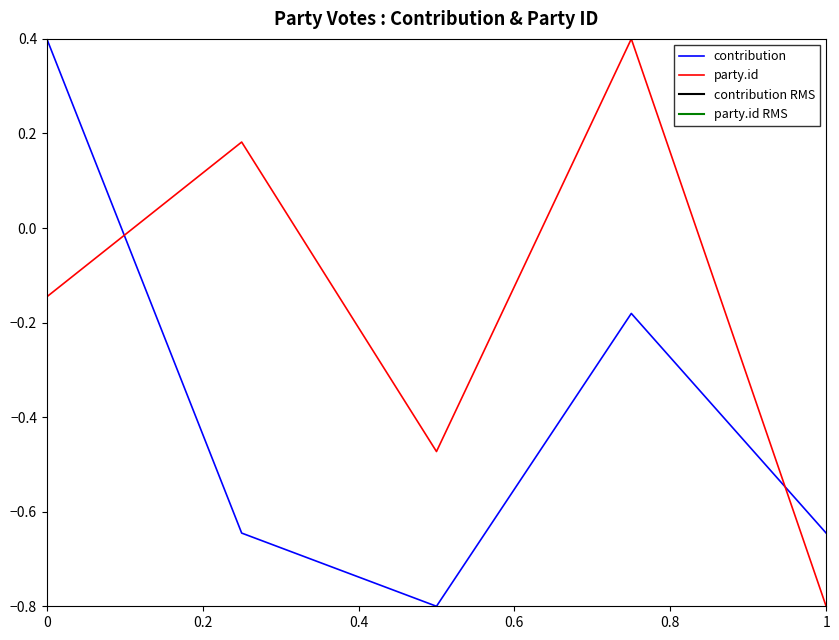

Rank the series by their average value, from highest to lowest.

party.id, contribution